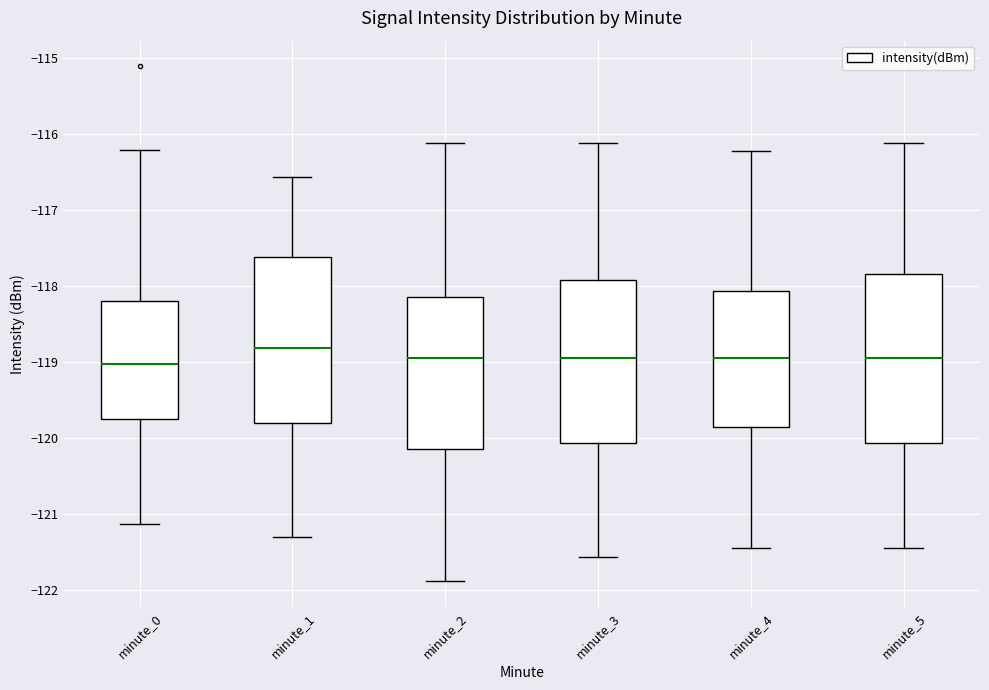

Which box's median line is the highest?

minute_1